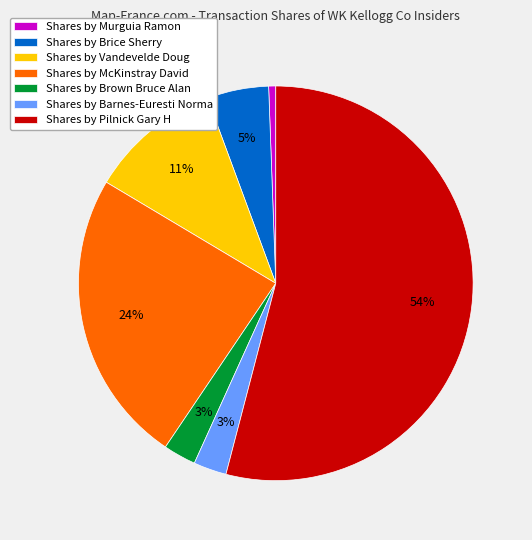

Which has a higher value, Shares by Vandevelde Doug or Shares by Brice Sherry?

Shares by Vandevelde Doug